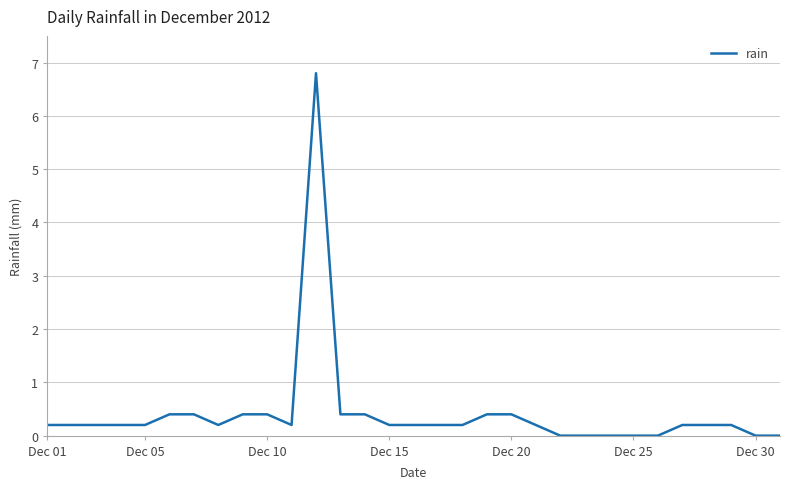

What is the greatest value displayed?

6.8